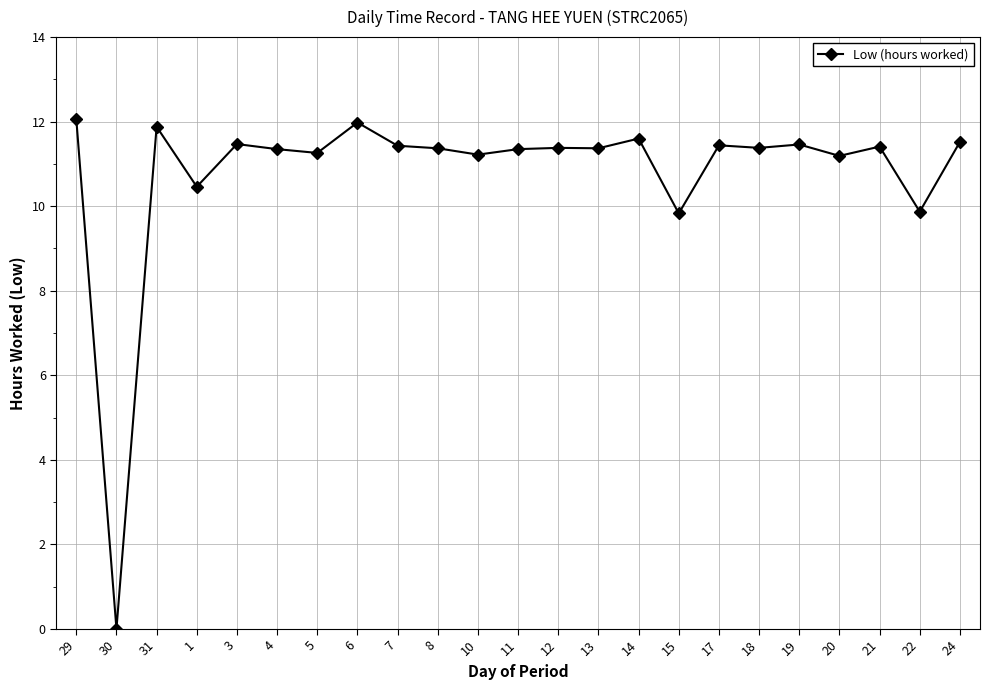

Is it true that the value at 3 is 7.4?

False